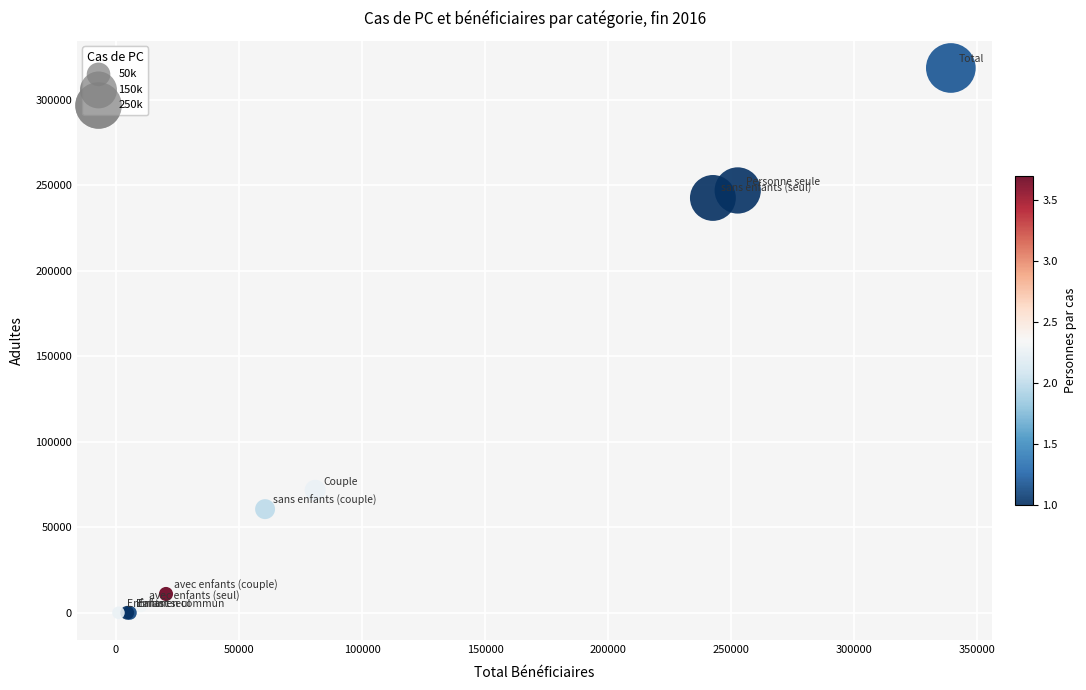

What Y value in the scatter plot is closest to 159297?

242595